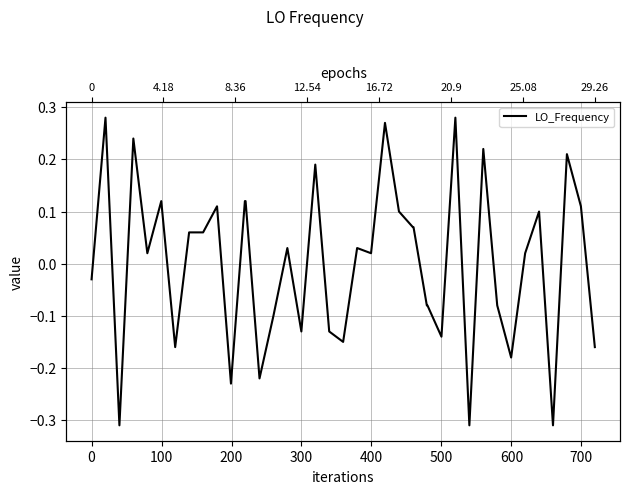

How many interior local valleys (lower than both neighbors) does the data have?

12